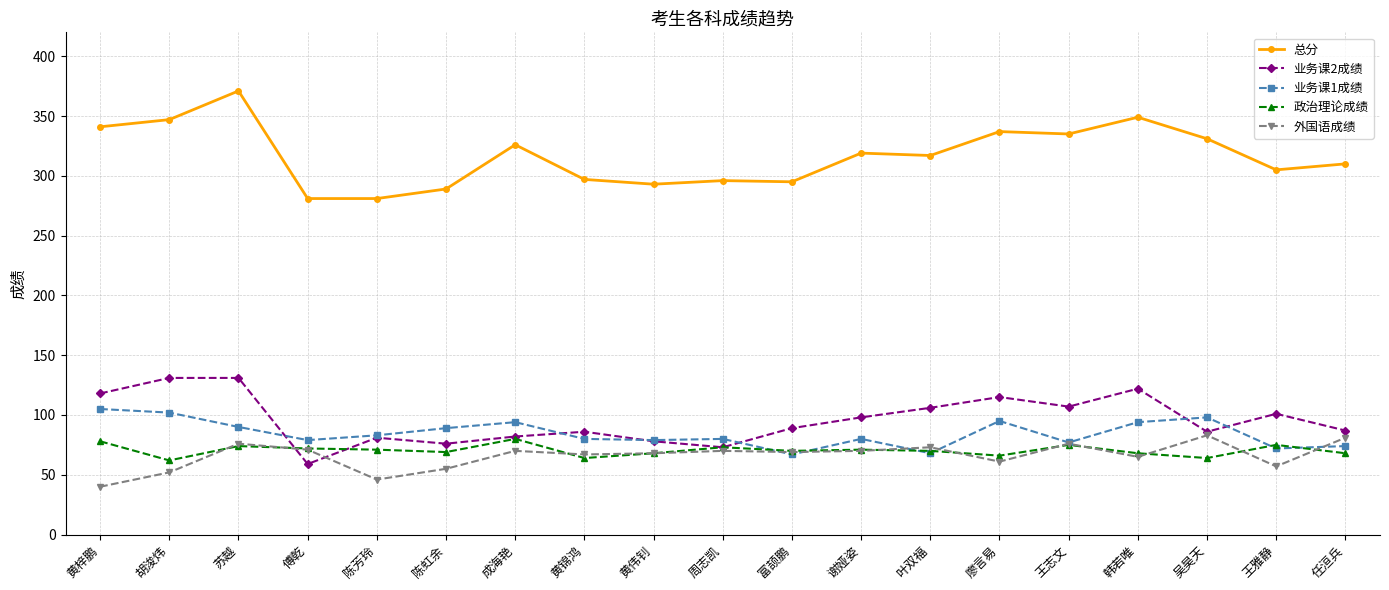

How many categories are shown in the chart?

19